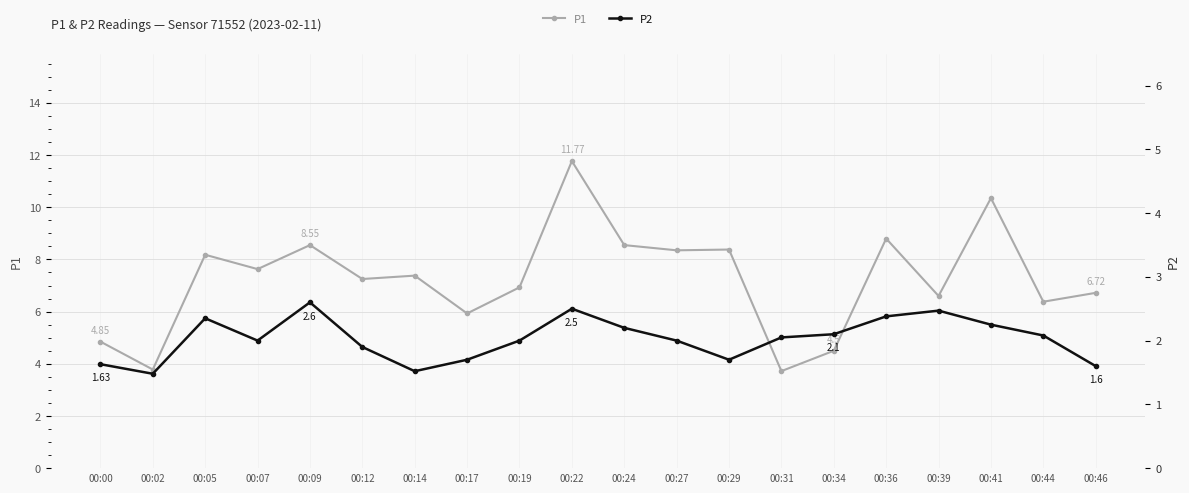

True or false: P2 and P1 cross at least once.

False